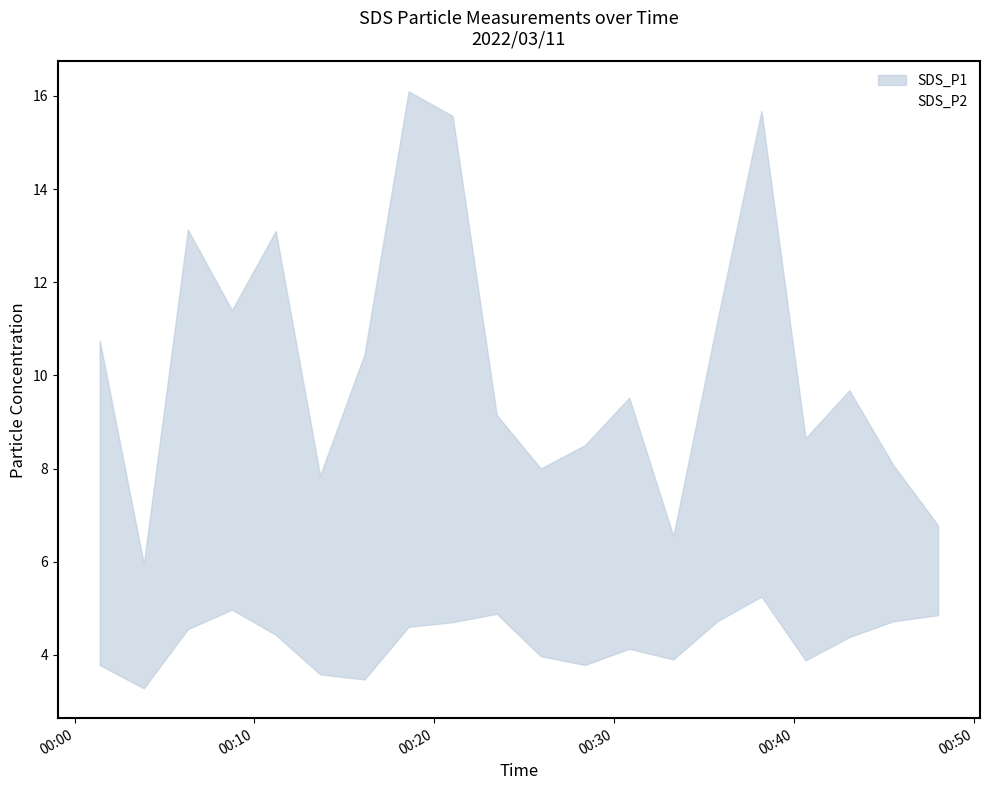

What is the maximum value for SDS_P2?

5.2